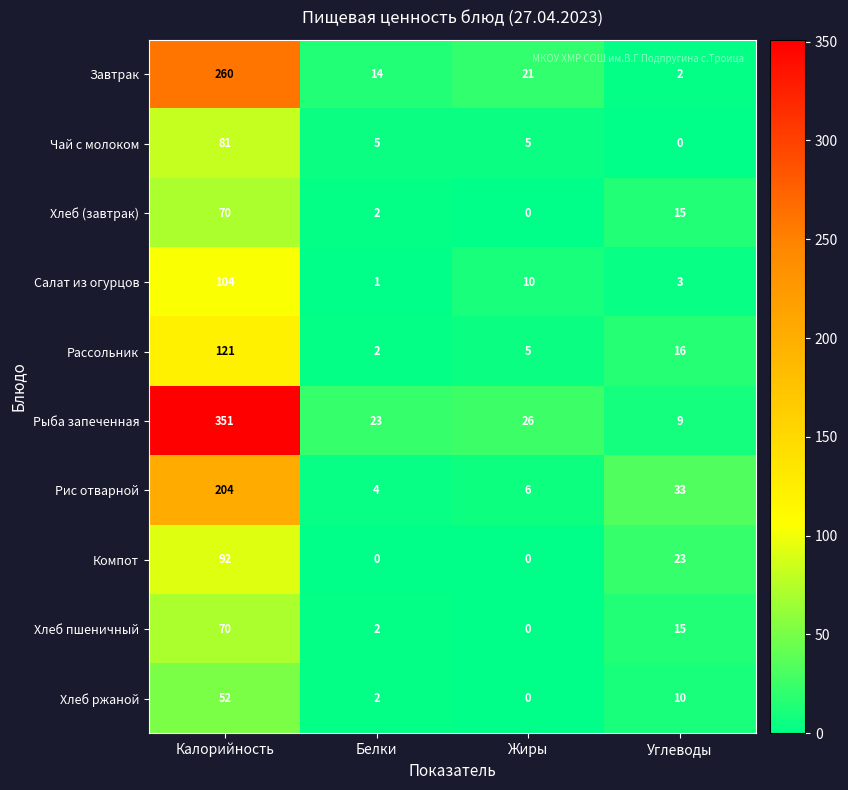

What is the greatest value displayed?

351